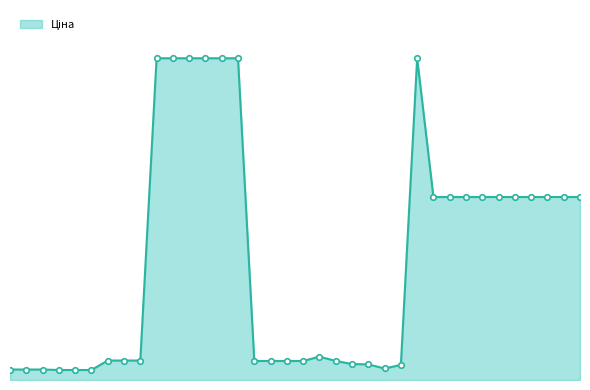

Does the chart have visible grid lines?

No